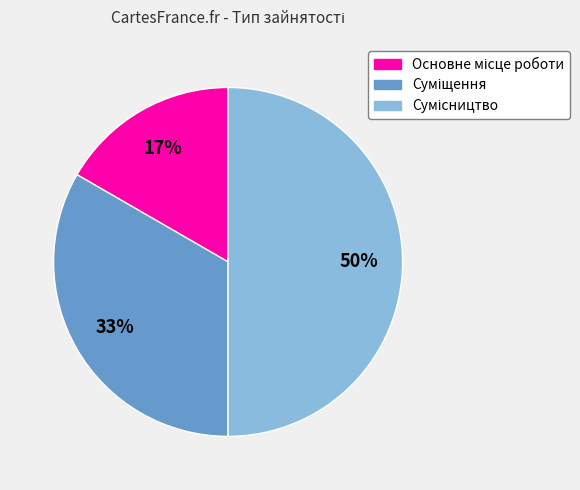

Count the number of slices in the pie.

3